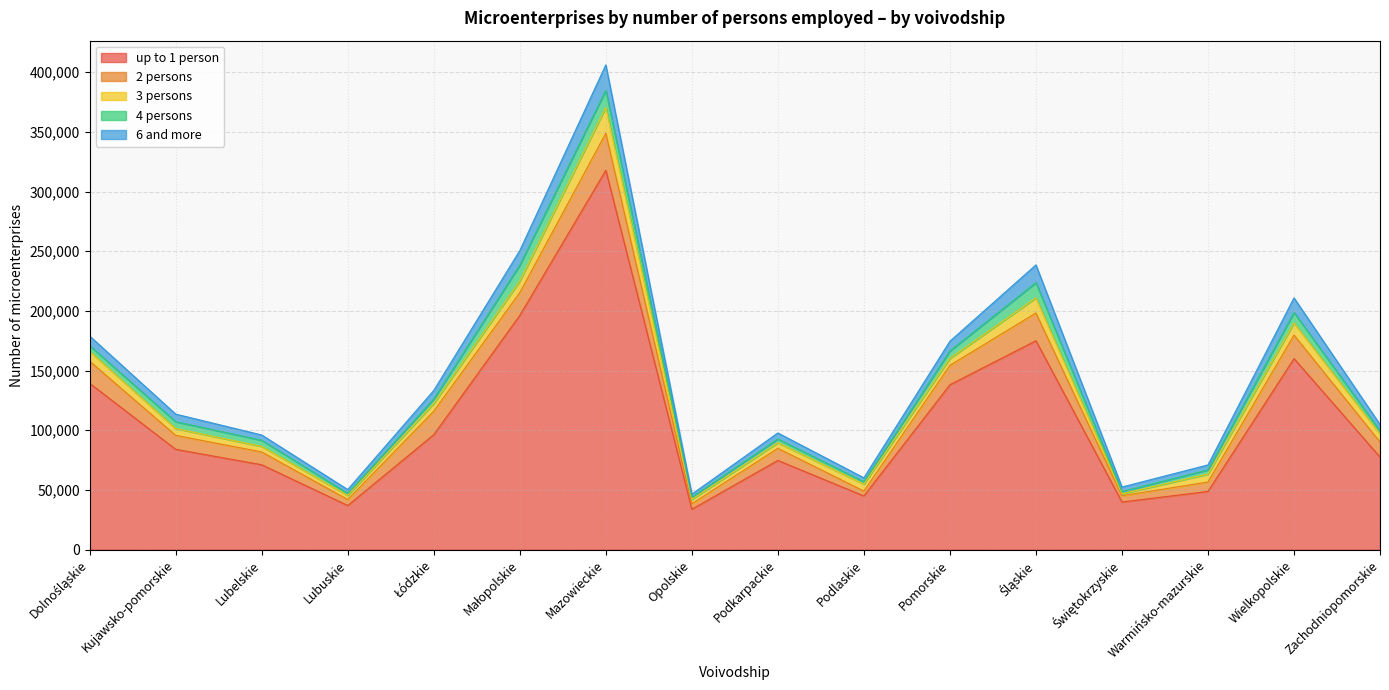

Which series has the largest range (max minus min)?

up to 1 person